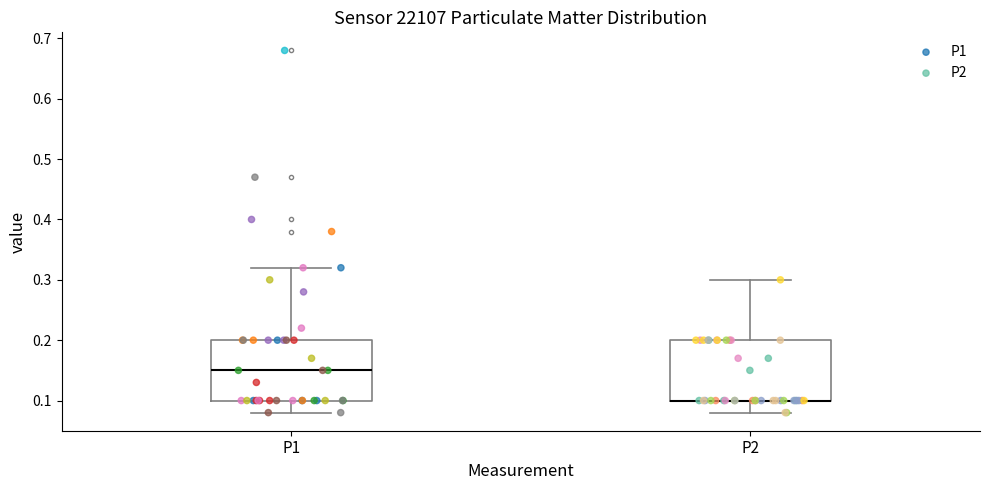

Reading left to right, read every box against the y-axis: the position of its median line, the range the box covers, and the ends of its whiskers. The values are not printed on the chart, so give them approximately, as read against the axis.

P1: median 0.15, box 0.10 to 0.20, whiskers 0.08 to 0.32
P2: median 0.10 (drawn on the box's lower edge), box 0.10 to 0.20, whiskers 0.08 to 0.30